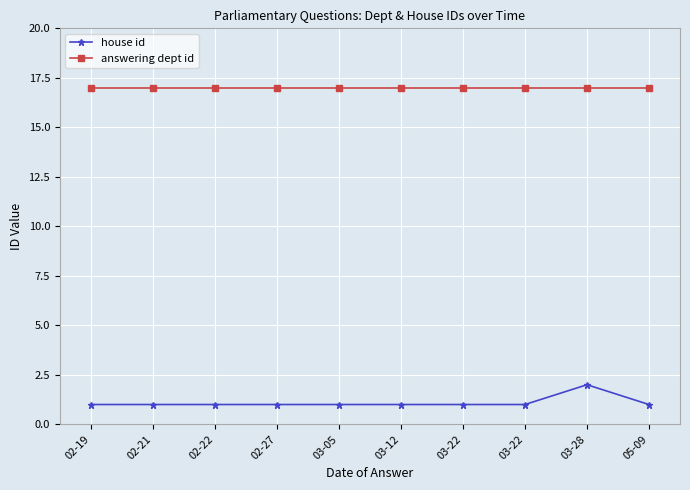

Reading left to right, transcribe all the data shown in this chart.

house id: 02-19=1	02-21=1	02-22=1	02-27=1	03-05=1	03-12=1	03-22=1	03-22=1	03-28=2	05-09=1
answering dept id: 02-19=17	02-21=17	02-22=17	02-27=17	03-05=17	03-12=17	03-22=17	03-22=17	03-28=17	05-09=17